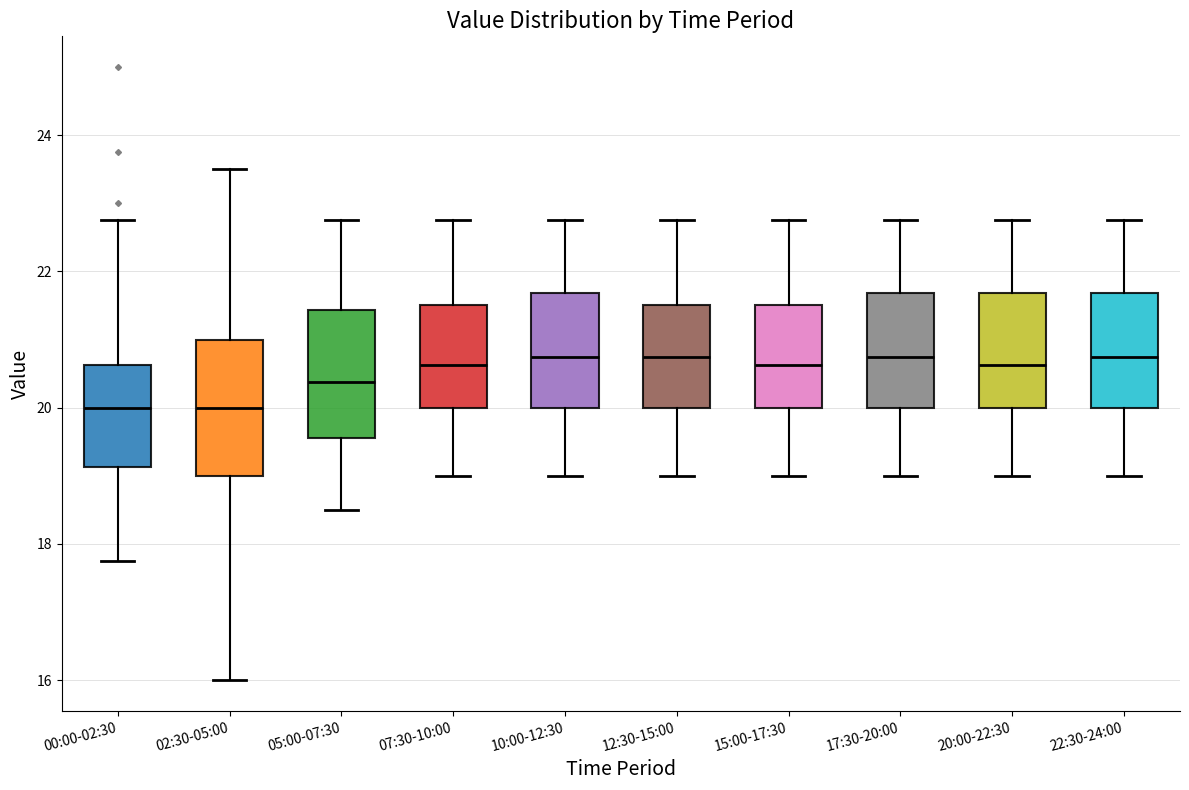

Where is the lower edge of the box for 20:00-22:30 on the y-axis? The values are not printed on the chart, so give them approximately, as read against the axis.

20.0